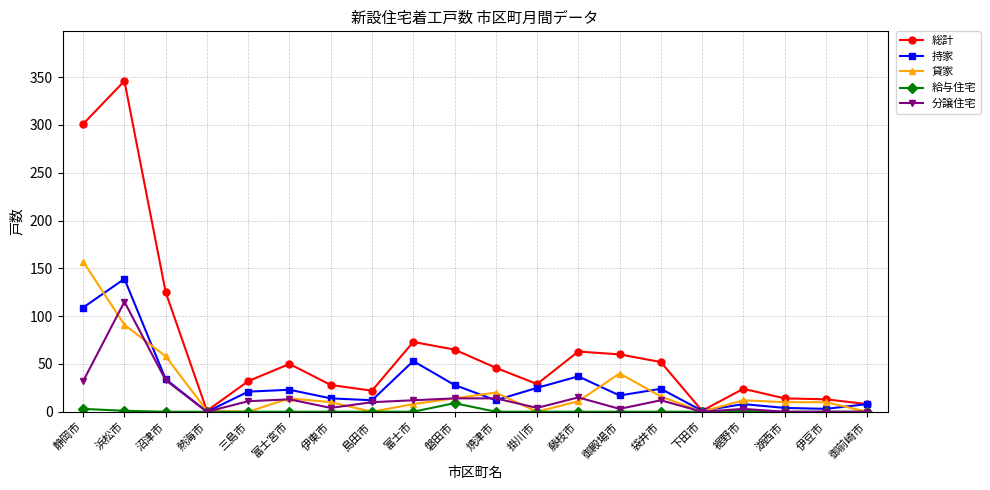

What is the label of the 18th point from the left?

湖西市